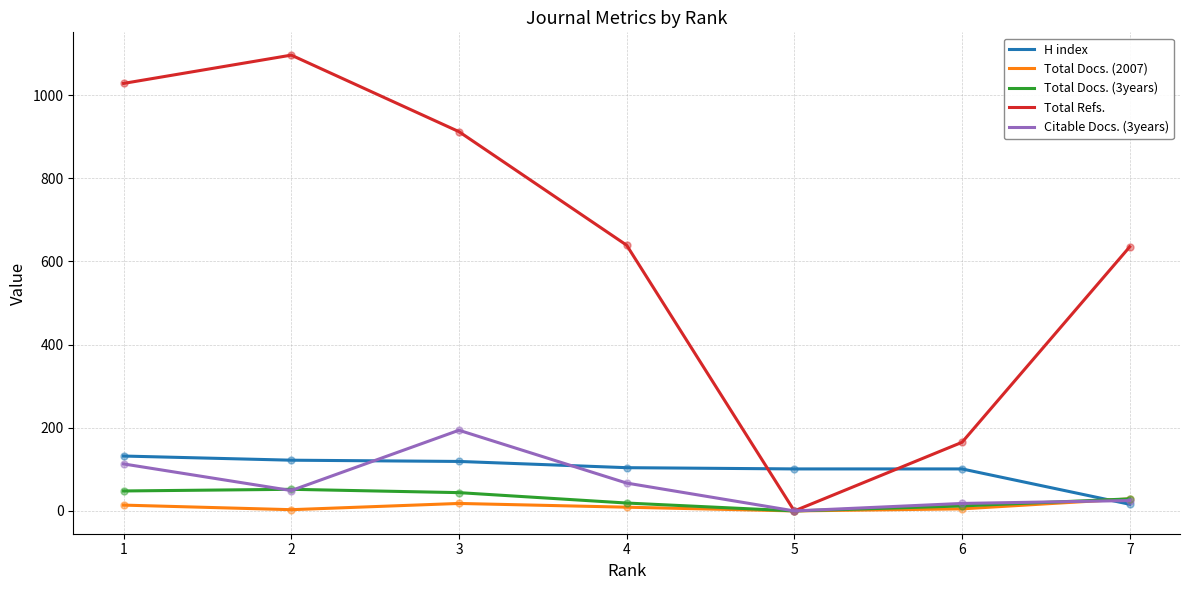

At how many categories does at least one series exceed 846?

3